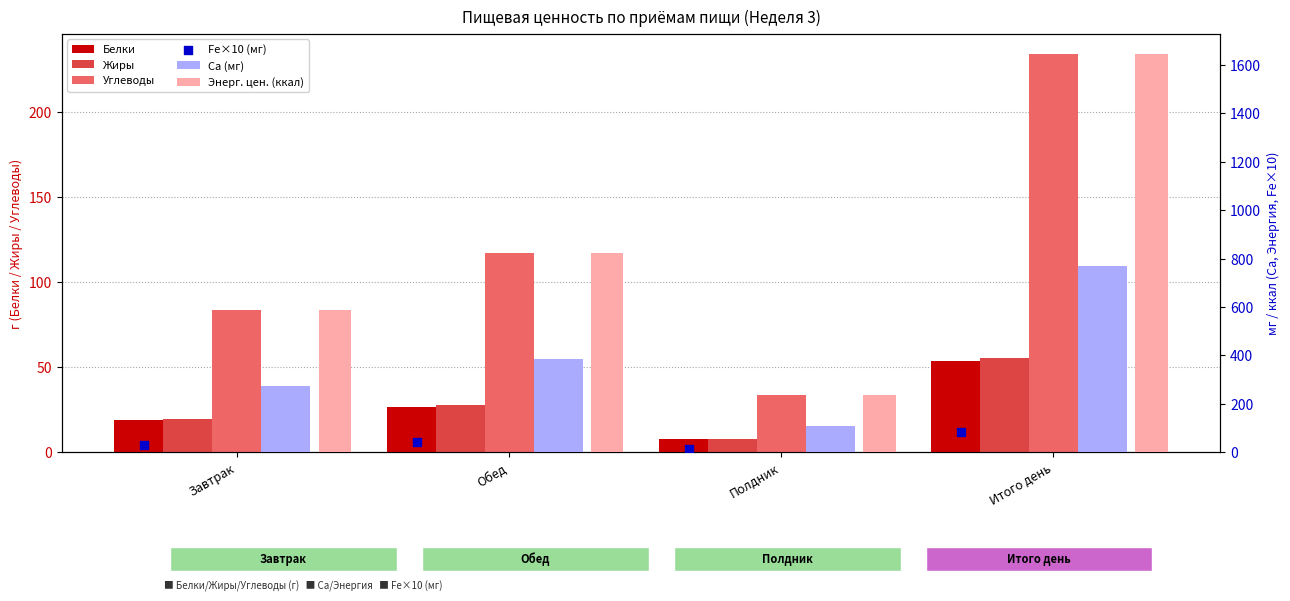

Which series contains the highest Y value?

Энерг. цен. (ккал)